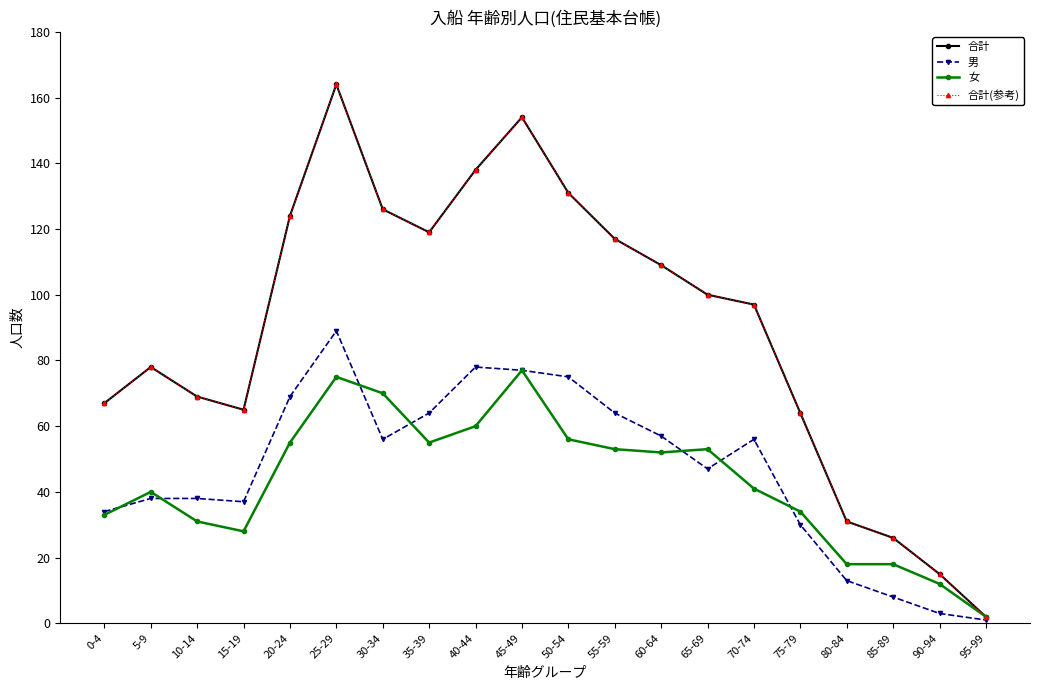

At which label does 合計(参考) first exceed 100?

20-24